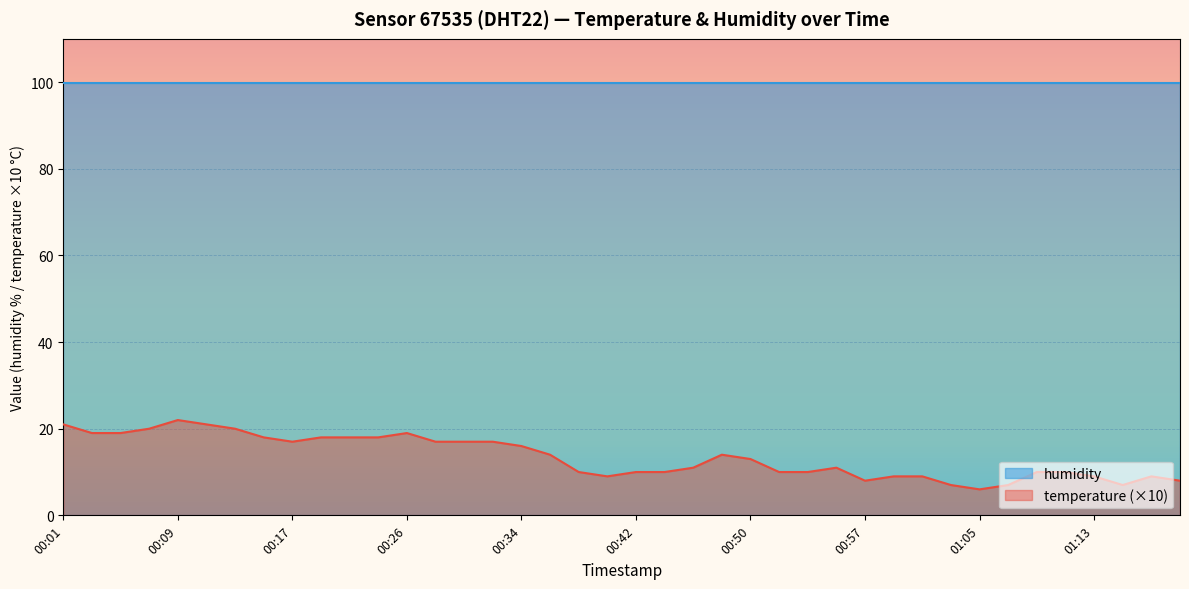

At which label is the value closest to 14?

00:36